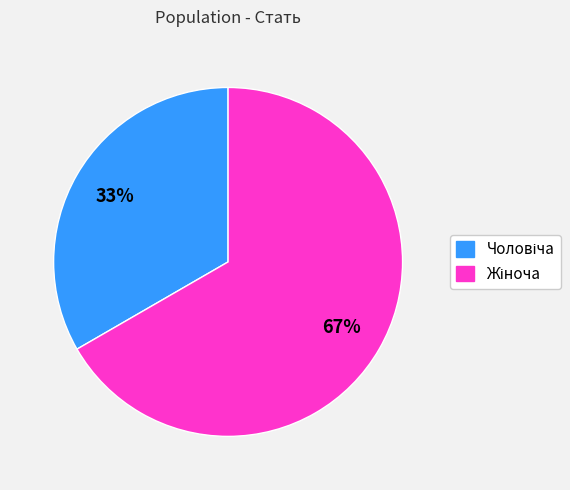

Is there a majority slice in this chart?

Yes